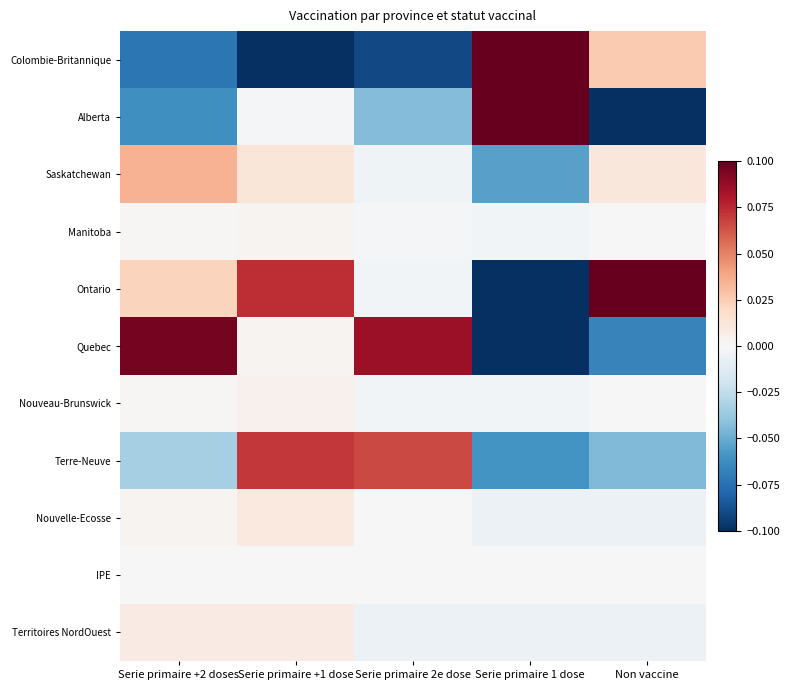

List the series in order of their peak value, highest first.

Colombie-Britannique, Alberta, Ontario, Quebec, Terre-Neuve, Saskatchewan, Nouvelle-Ecosse, Territoires NordOuest, Nouveau-Brunswick, Manitoba, IPE